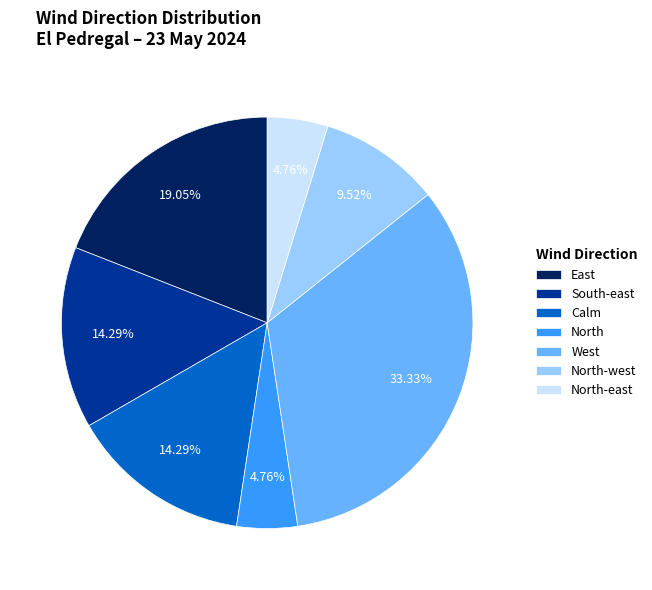

Approximately how many times larger is the value at South-east compared to East?

0.8